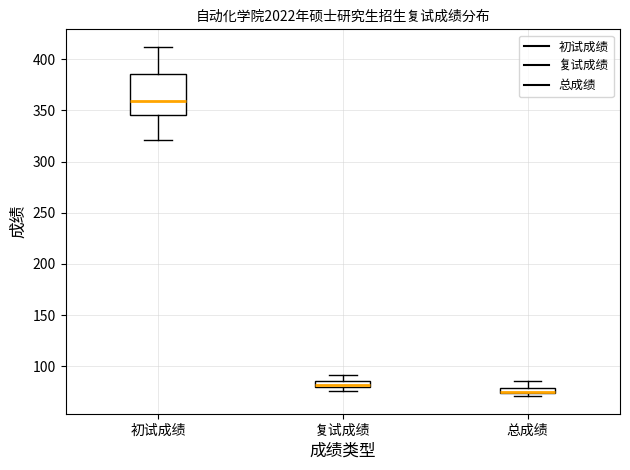

Comparing the boxes themselves (not the whiskers), which one is the tallest?

初试成绩